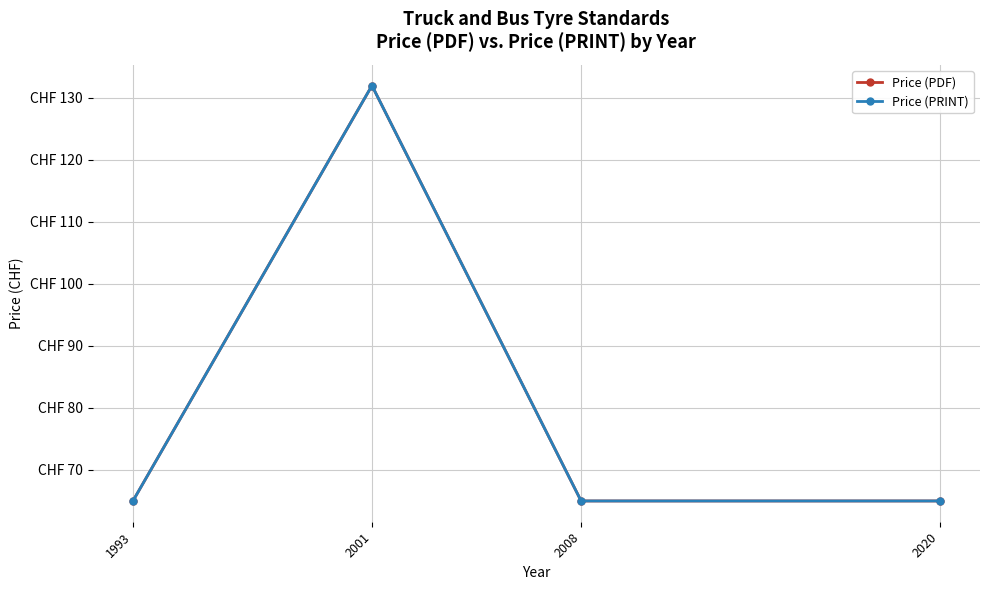

The Price (PRINT) series shows 184 at 2001. True or false?

False